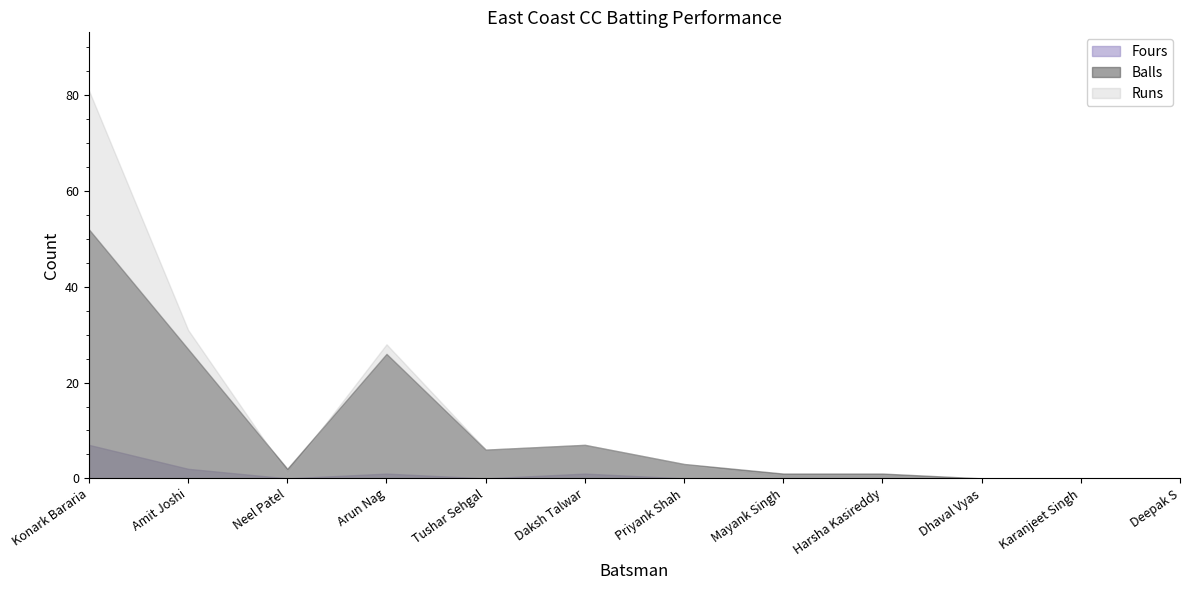

At which label does Runs reach its minimum?

Mayank Singh